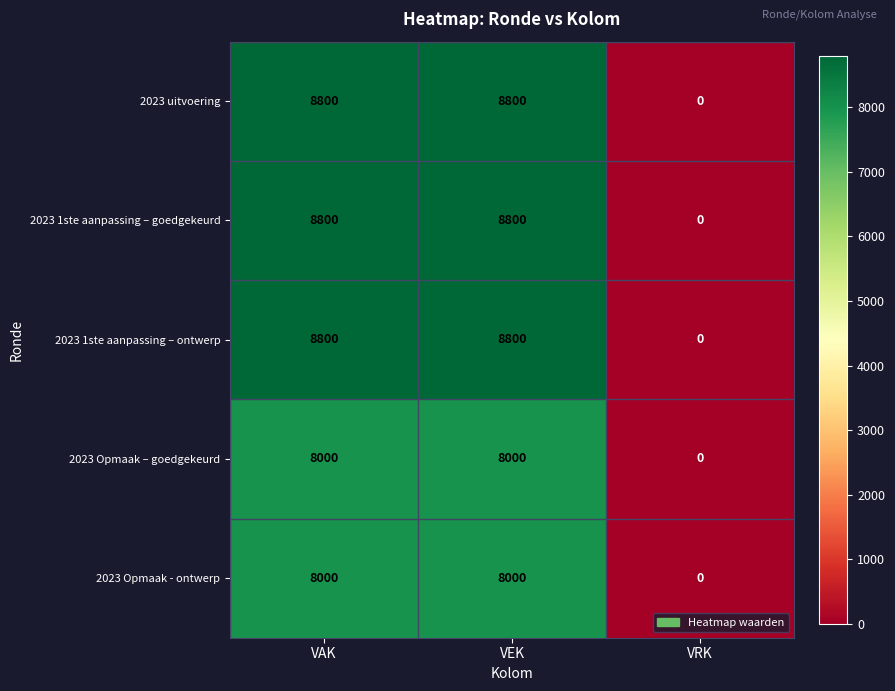

Is the value of 2023 Opmaak – goedgekeurd at VAK greater than the value of 2023 1ste aanpassing – goedgekeurd at VEK?

No